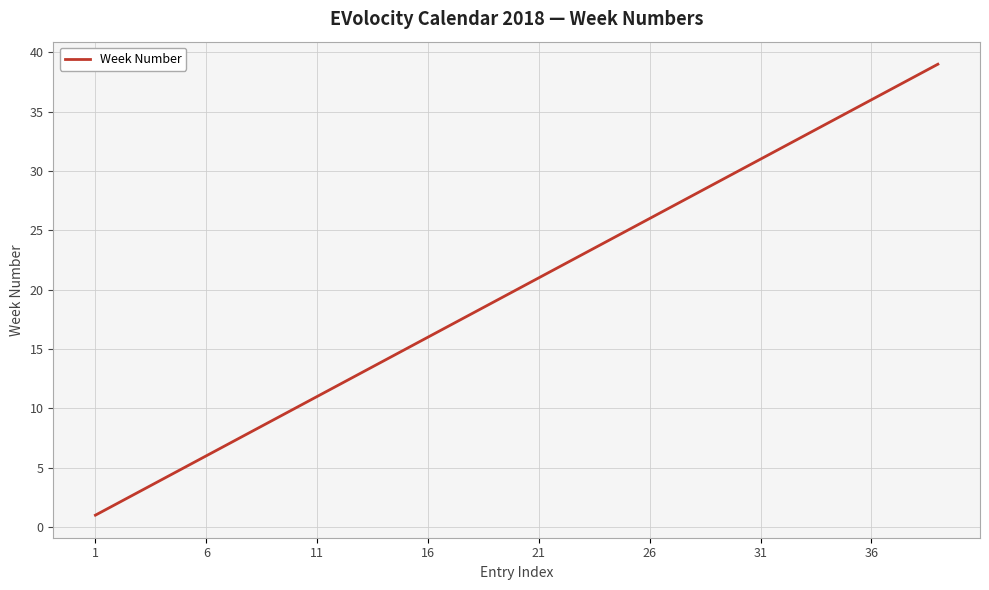

What is the maximum value shown in the chart?

39